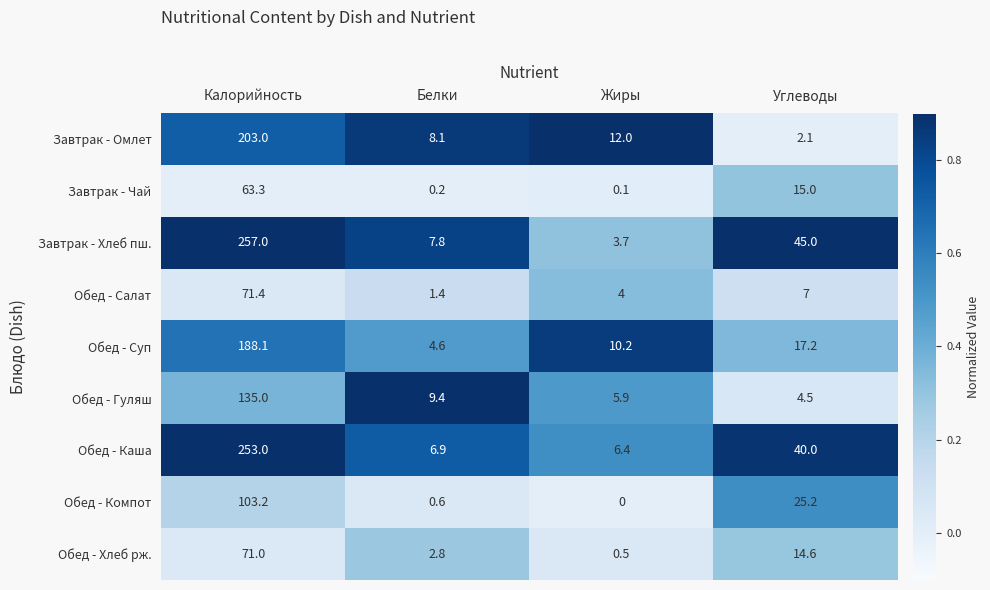

What is the sum of the Обед - Гуляш values at Углеводы and Белки?

13.9